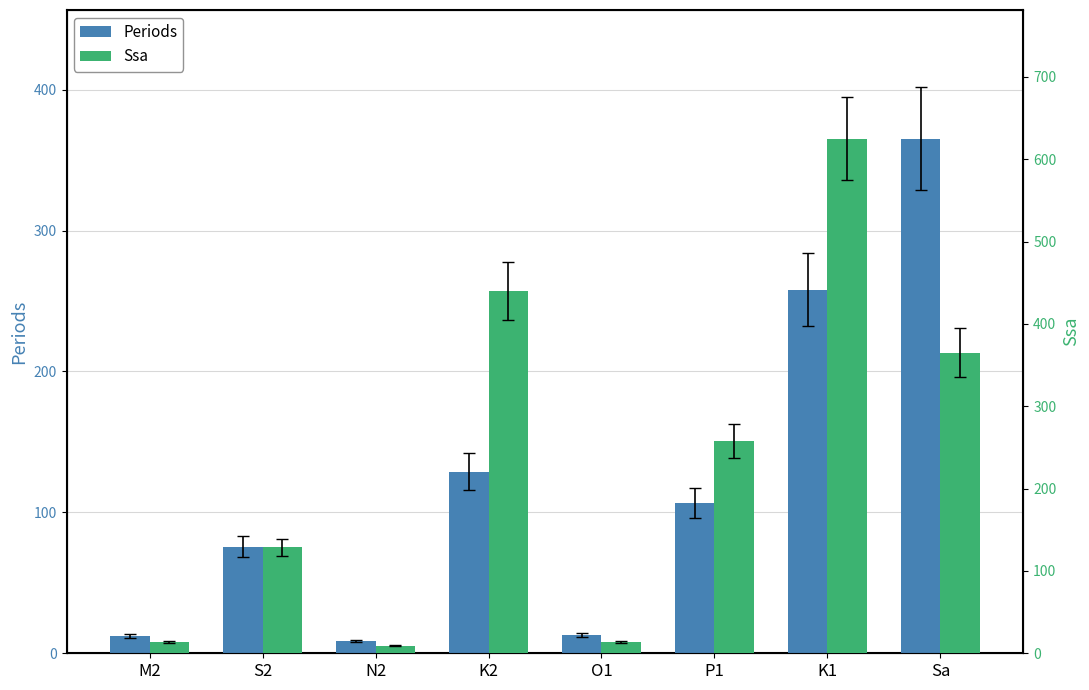

Which series has the largest total across all categories?

Ssa